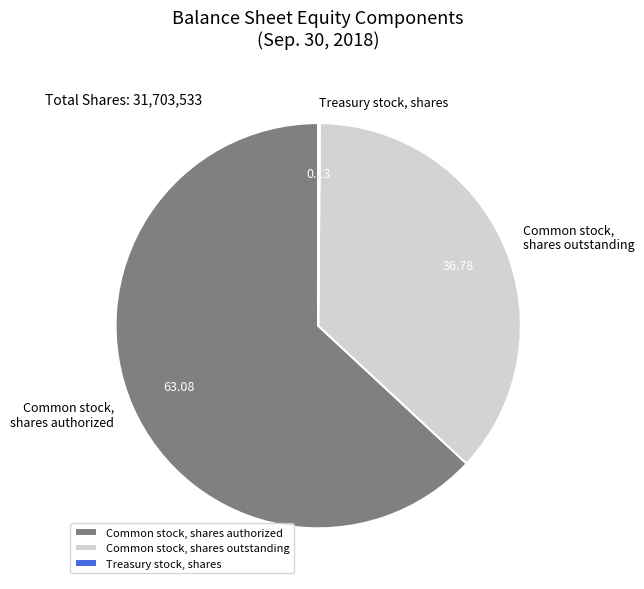

Which slice represents more than half of the pie?

Common stock, shares authorized